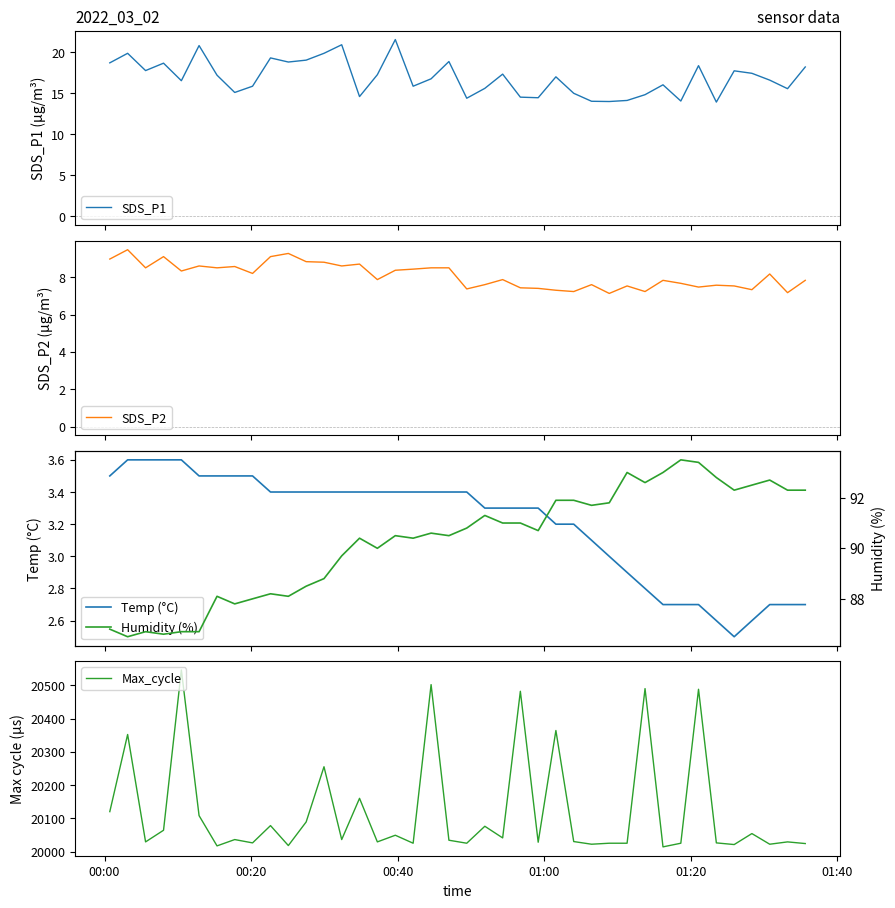

What is the minimum value for Temp (°C)?

2.5